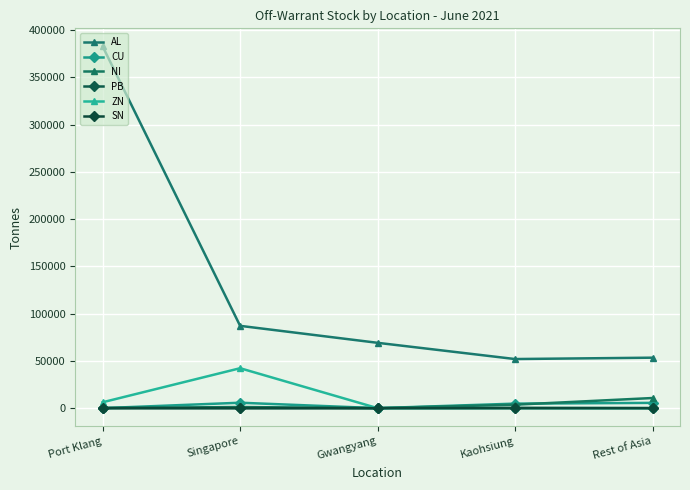

True or false: CU and ZN cross at least once.

False